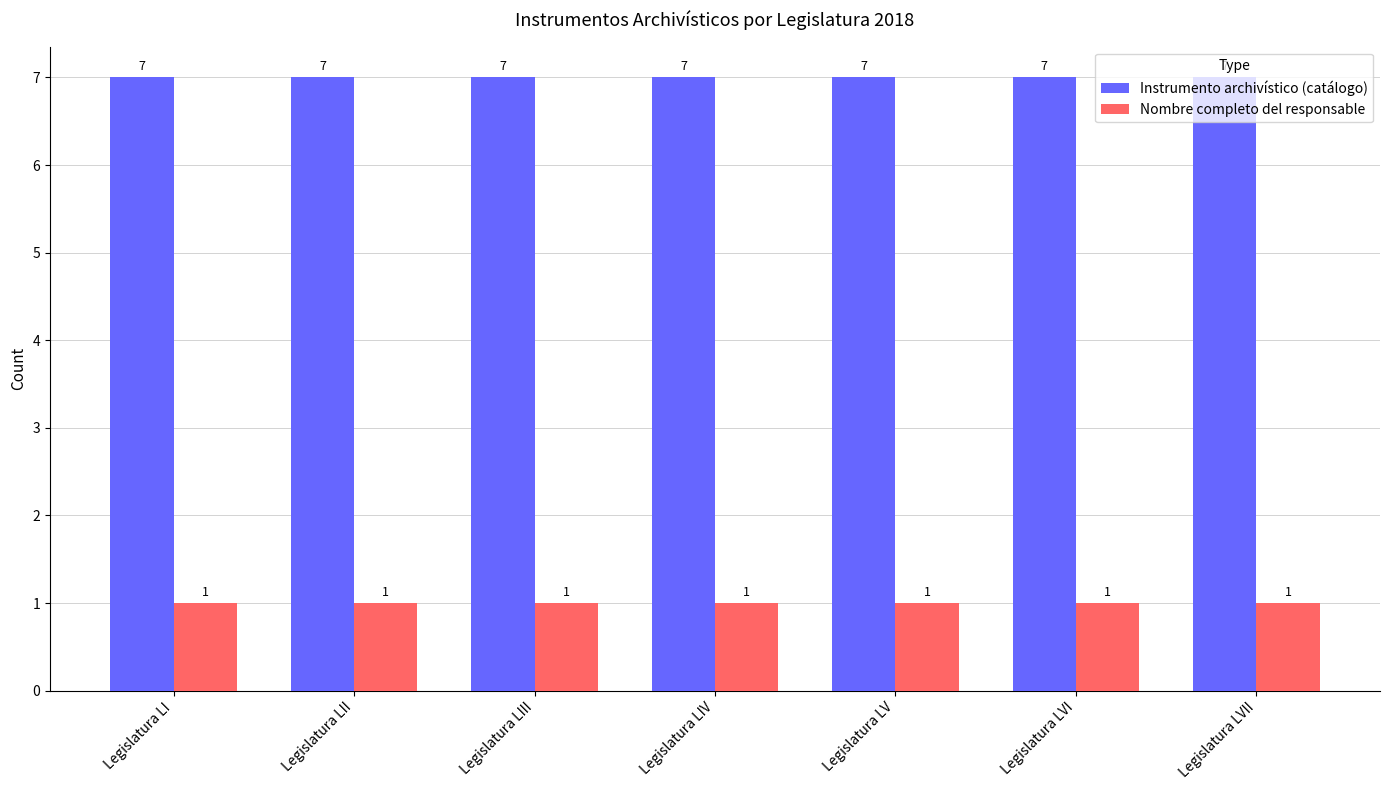

The Instrumento archivístico (catálogo) series shows 7 at Legislatura LIII. True or false?

True